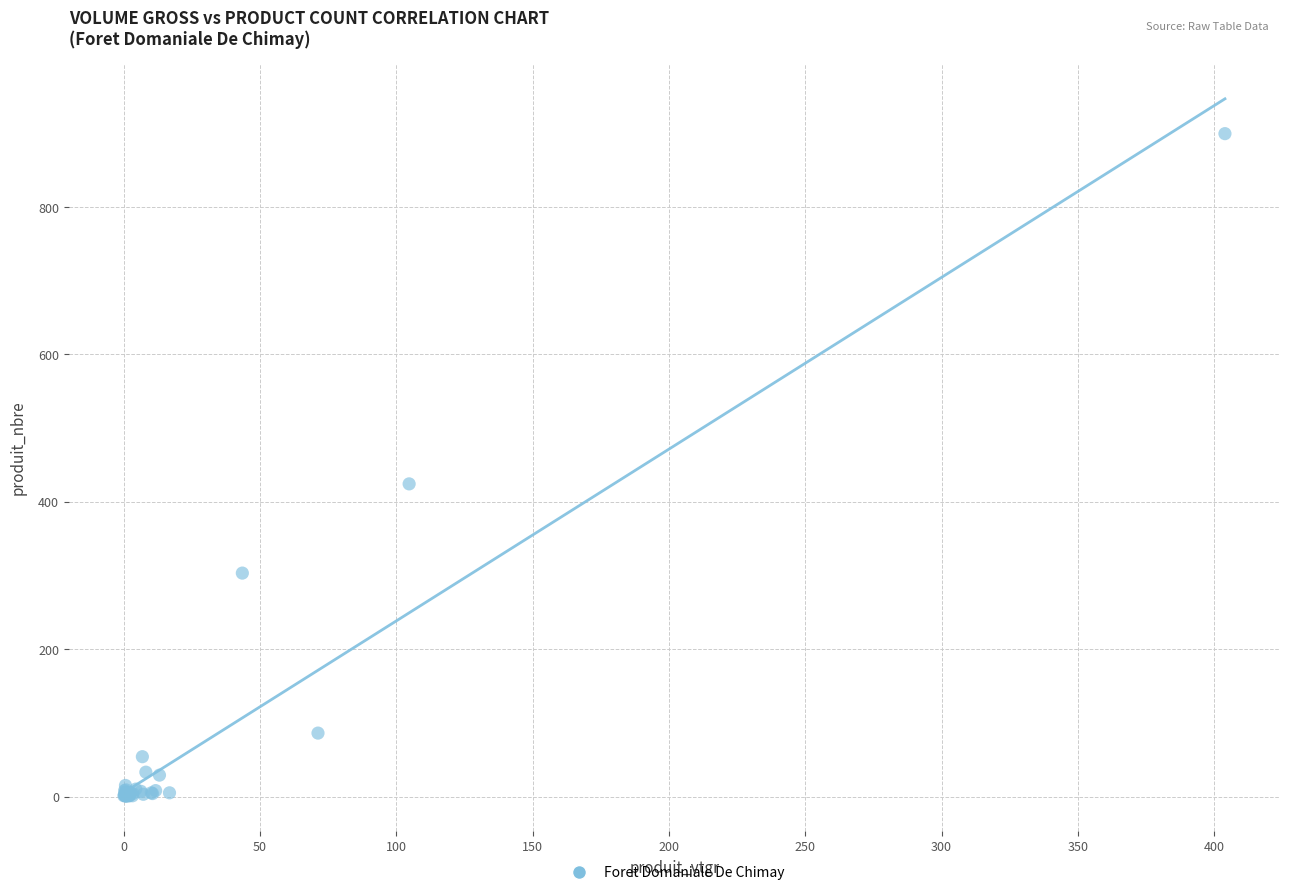

What Y value in the scatter plot is closest to 450?

424